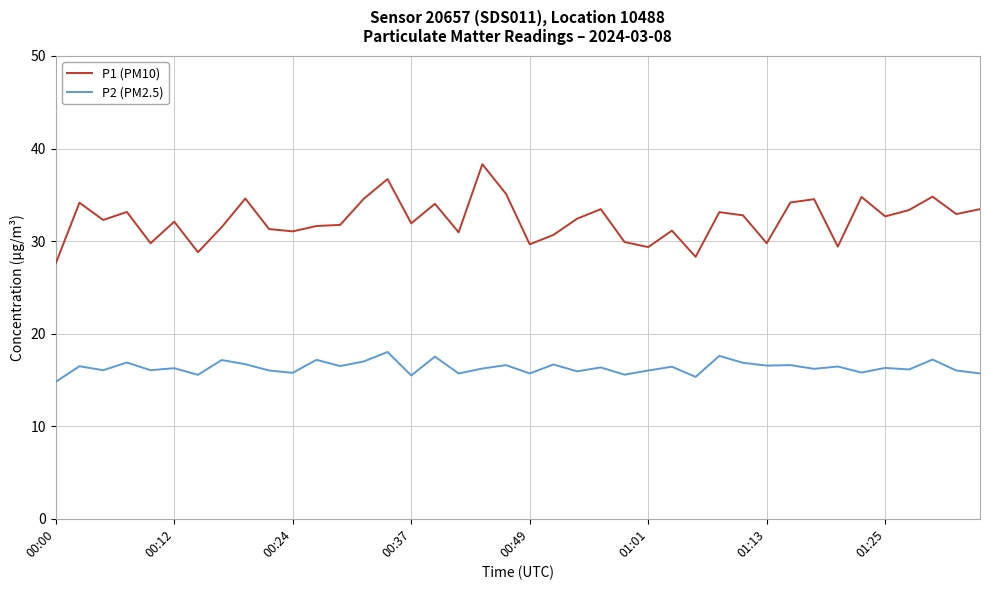

What is the difference between the maximum and minimum values in the P1 (PM10) series?

10.7